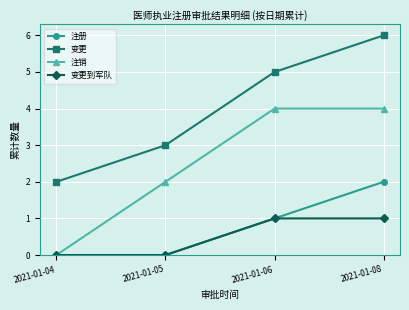

True or false: 注销 has more than 2 points higher than both neighbors.

False